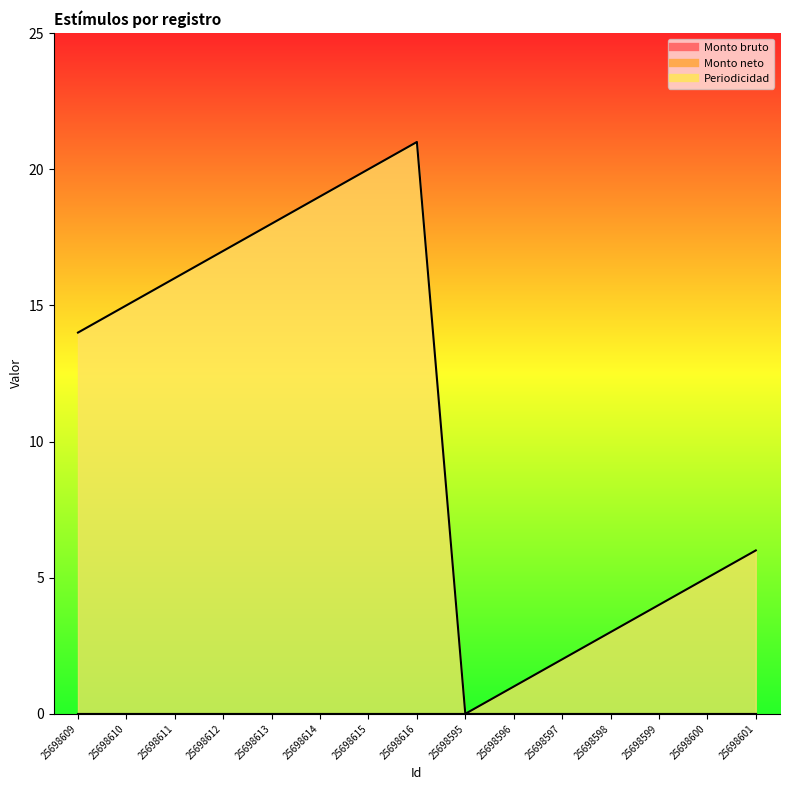

True or false: Monto bruto has more than 1 interior local peaks.

False